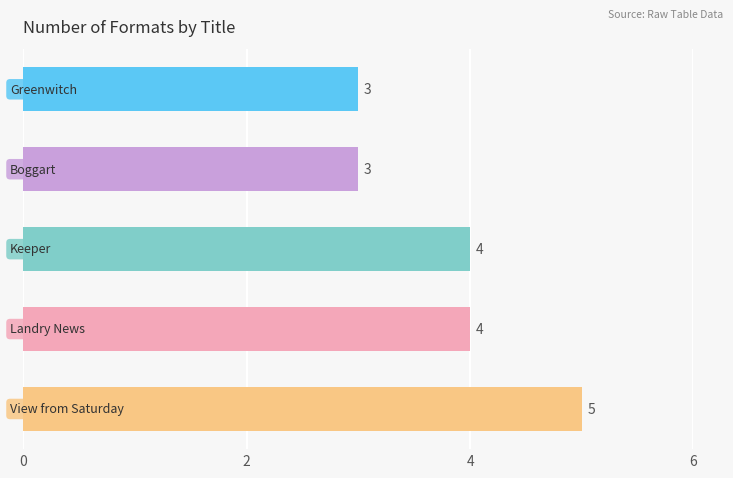

What is the maximum value shown in the chart?

5